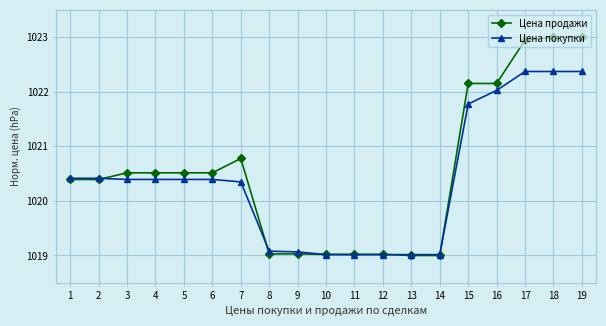

Rank the series by their maximum value, from lowest to highest.

Цена покупки, Цена продажи